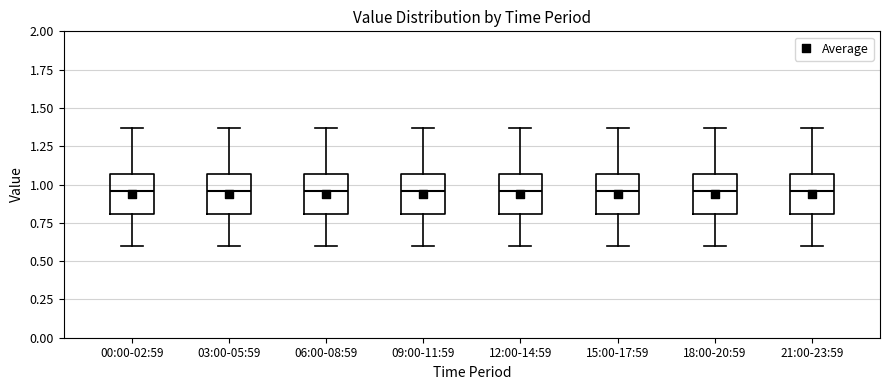

Reading left to right, transcribe this box plot: for each box, give where its median line is, the range the box spans, and where its two whiskers end, as read against the y-axis. The values are not printed on the chart, so give them approximately, as read against the axis.

00:00-02:59: median 0.95, box 0.80 to 1.05, whiskers 0.60 to 1.35
03:00-05:59: median 0.95, box 0.80 to 1.05, whiskers 0.60 to 1.35
06:00-08:59: median 0.95, box 0.80 to 1.05, whiskers 0.60 to 1.35
09:00-11:59: median 0.95, box 0.80 to 1.05, whiskers 0.60 to 1.35
12:00-14:59: median 0.95, box 0.80 to 1.05, whiskers 0.60 to 1.35
15:00-17:59: median 0.95, box 0.80 to 1.05, whiskers 0.60 to 1.35
18:00-20:59: median 0.95, box 0.80 to 1.05, whiskers 0.60 to 1.35
21:00-23:59: median 0.95, box 0.80 to 1.05, whiskers 0.60 to 1.35